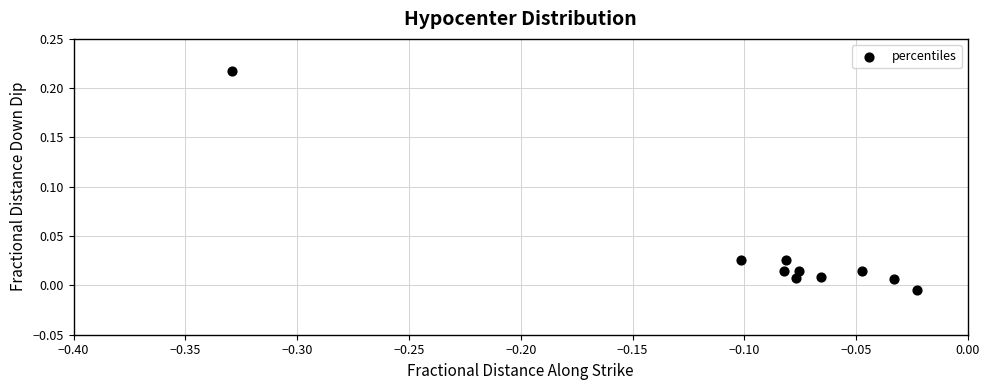

What is the range of X values (max minus min)?

0.3